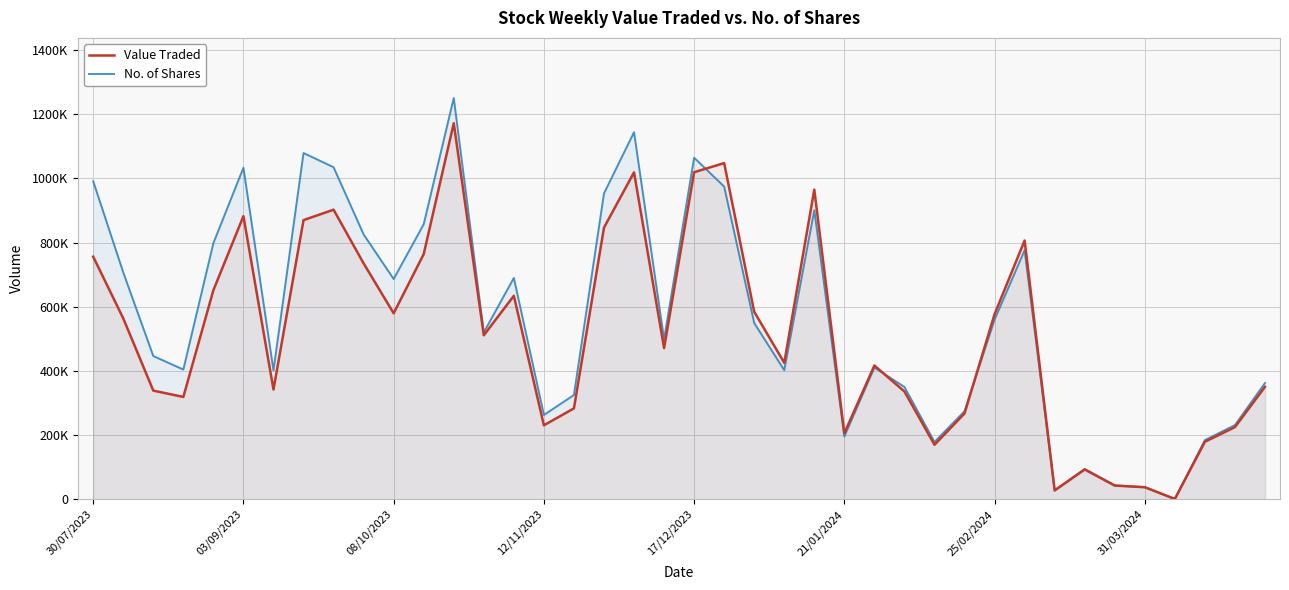

What are all the series names shown in the legend?

Value Traded, No. of Shares